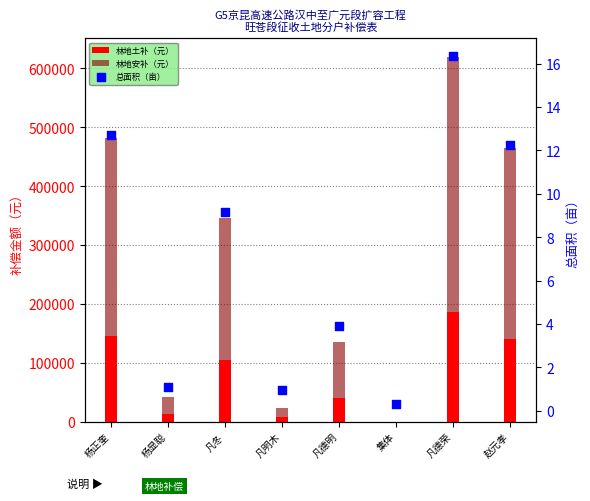

Which series has the largest total across all categories?

林地安补（元）